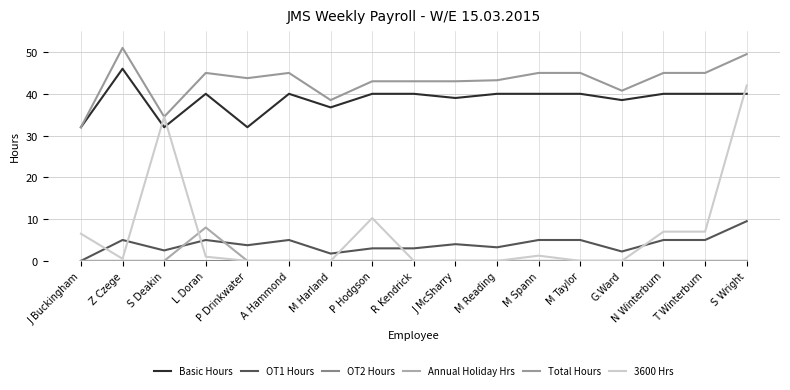

The value of OT1 Hours at M Reading is 1.7. True or false?

False